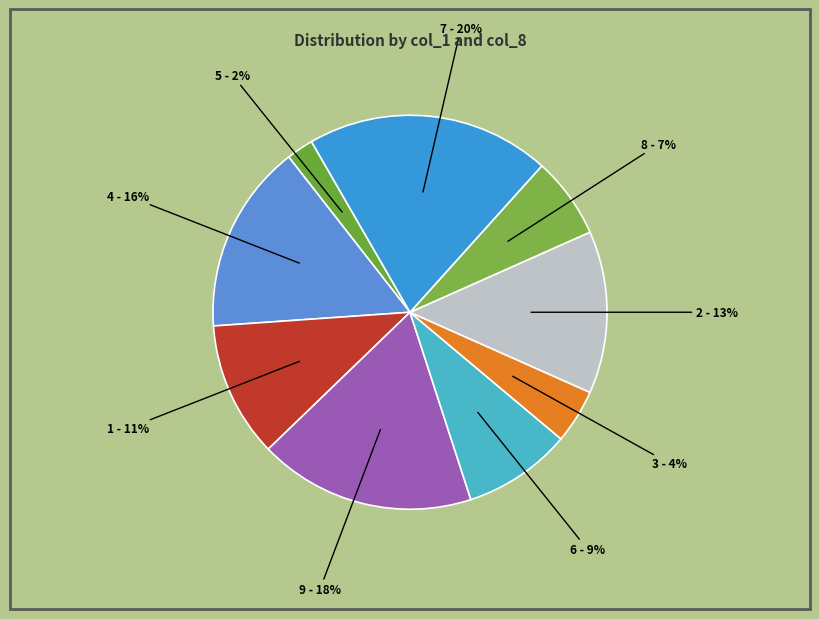

Count the number of slices in the pie.

9